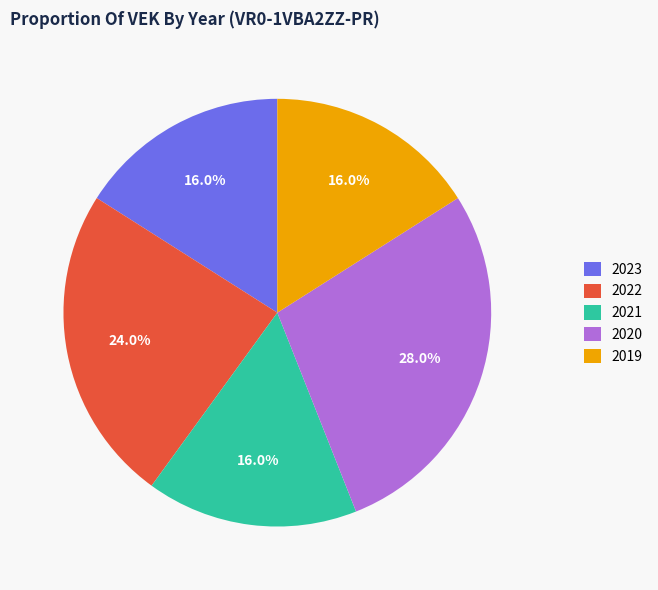

Does 2019 represent more than half of the total?

No